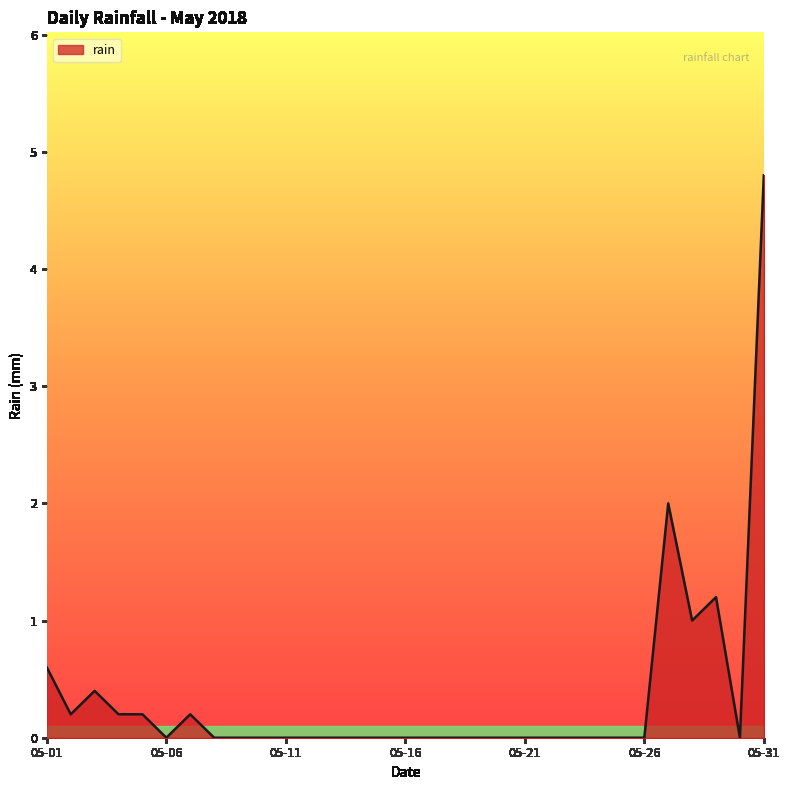

True or false: there are more than 1 points higher than both neighbors.

True